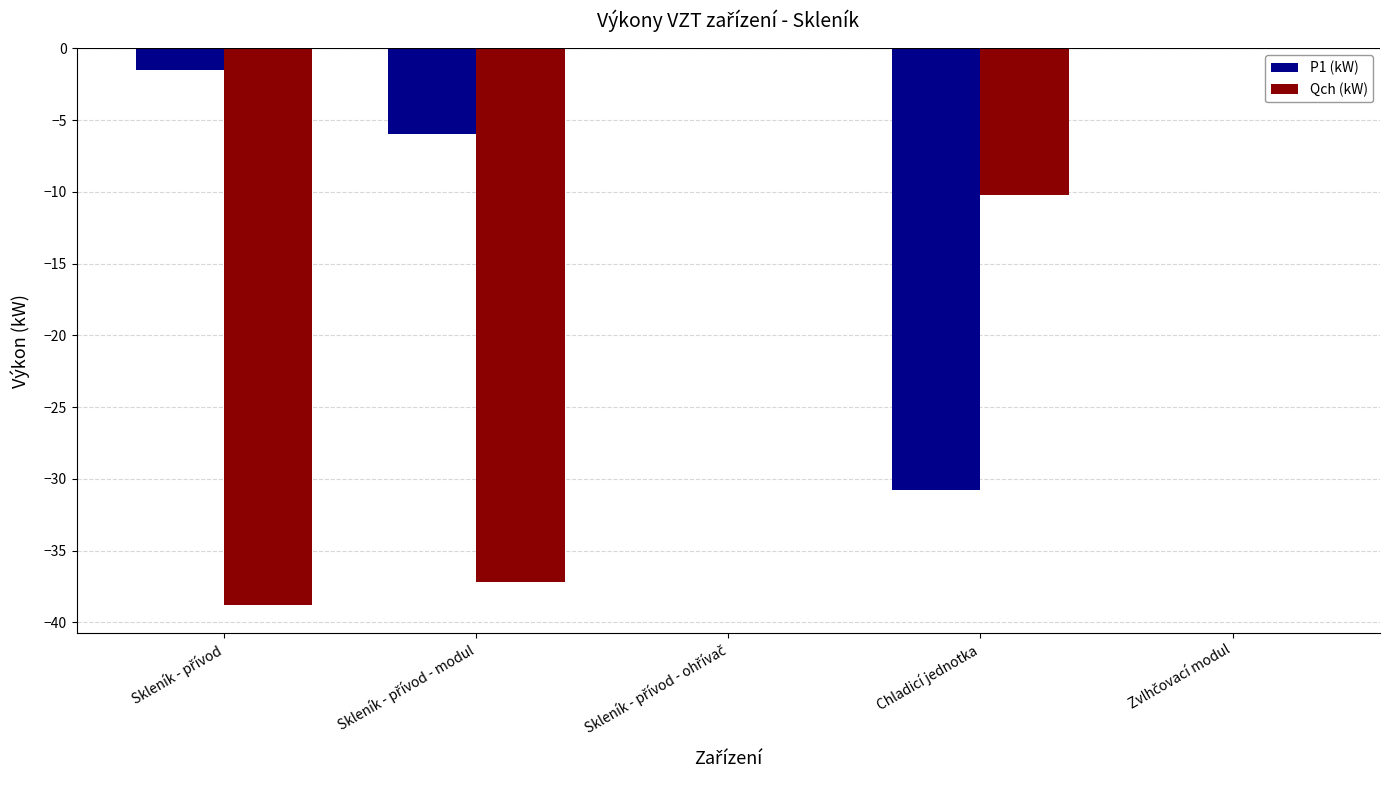

What is the average value of the Qch (kW) series?

-17.2